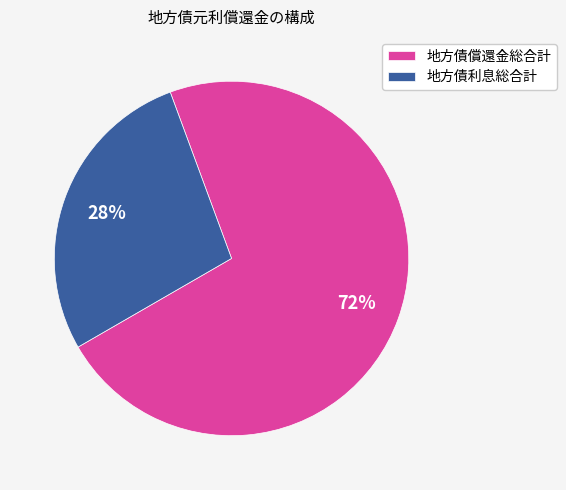

How many slices are in this pie chart?

2